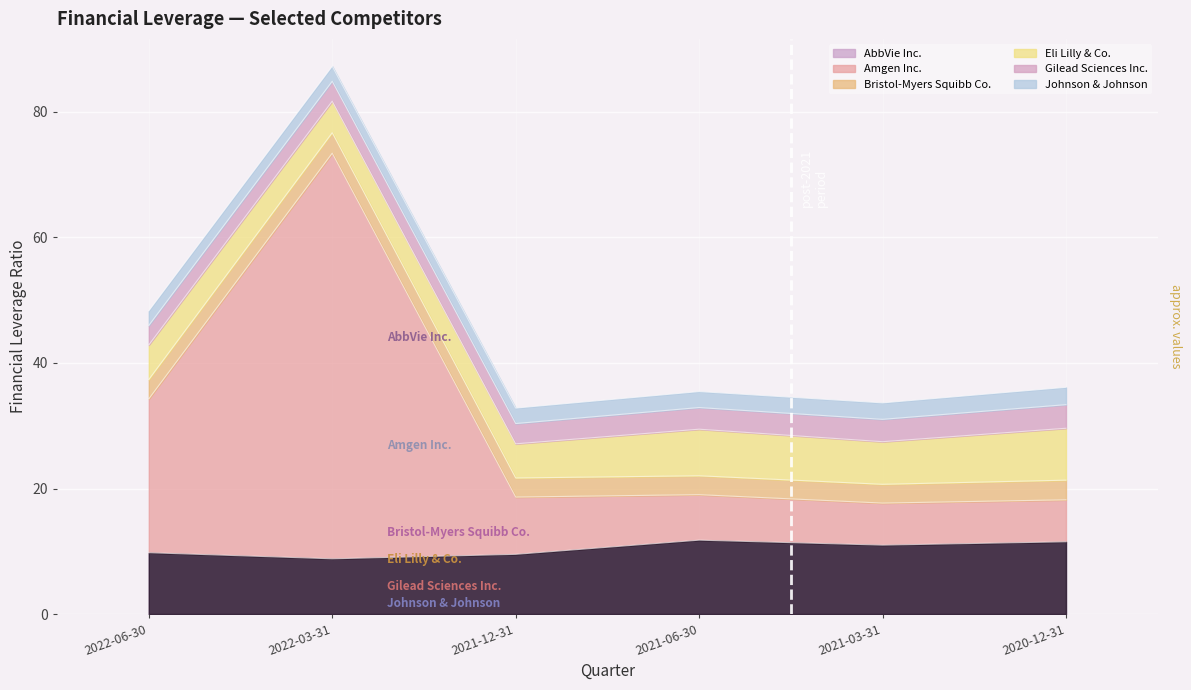

What is the sum of the Bristol-Myers Squibb Co. values at 2021-06-30 and 2020-12-31?

6.1